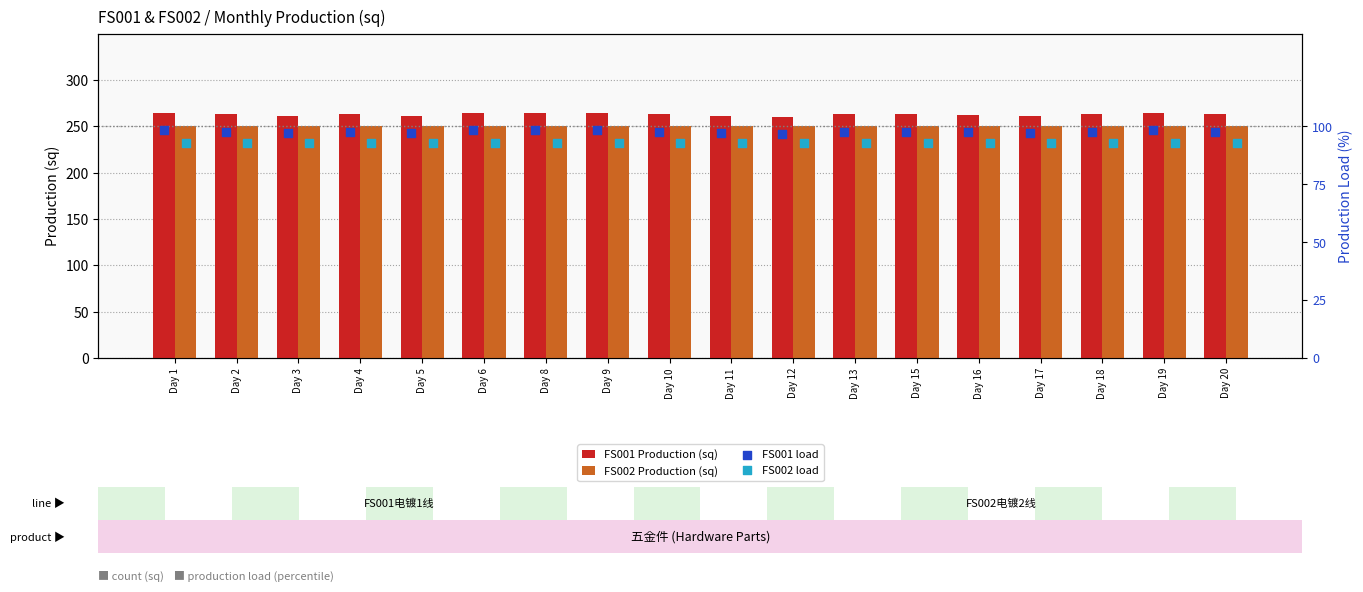

Which series has the largest total across all categories?

FS001 Production (sq)